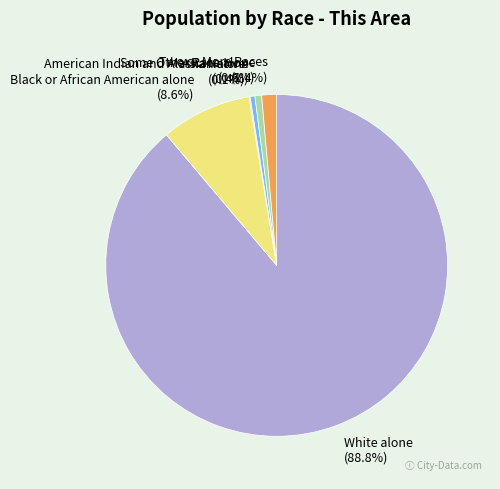

What portion of the pie excludes Some Other Race alone?

99.4%